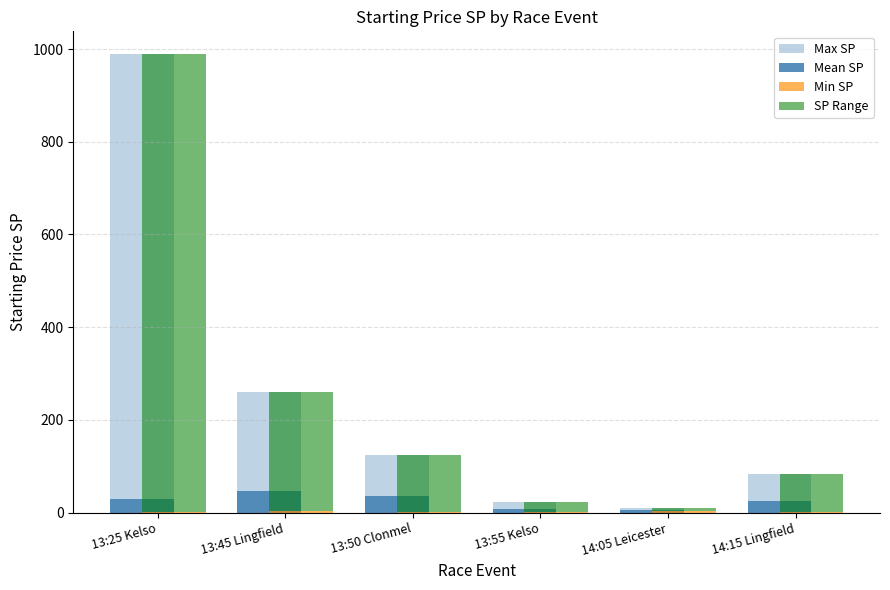

Where does the Max SP series first go above 124?

13:25 Kelso